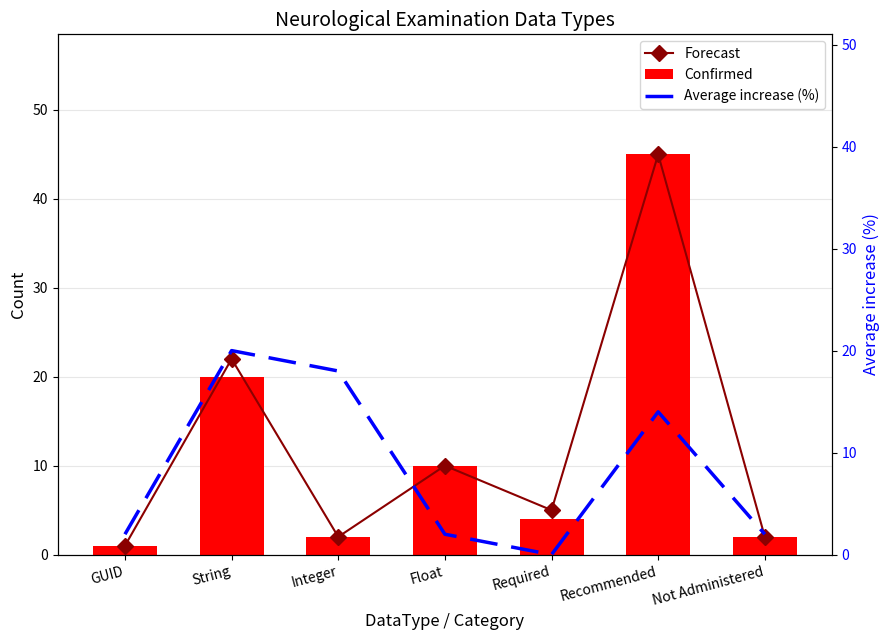

At which label does Average increase (%) reach its peak?

String